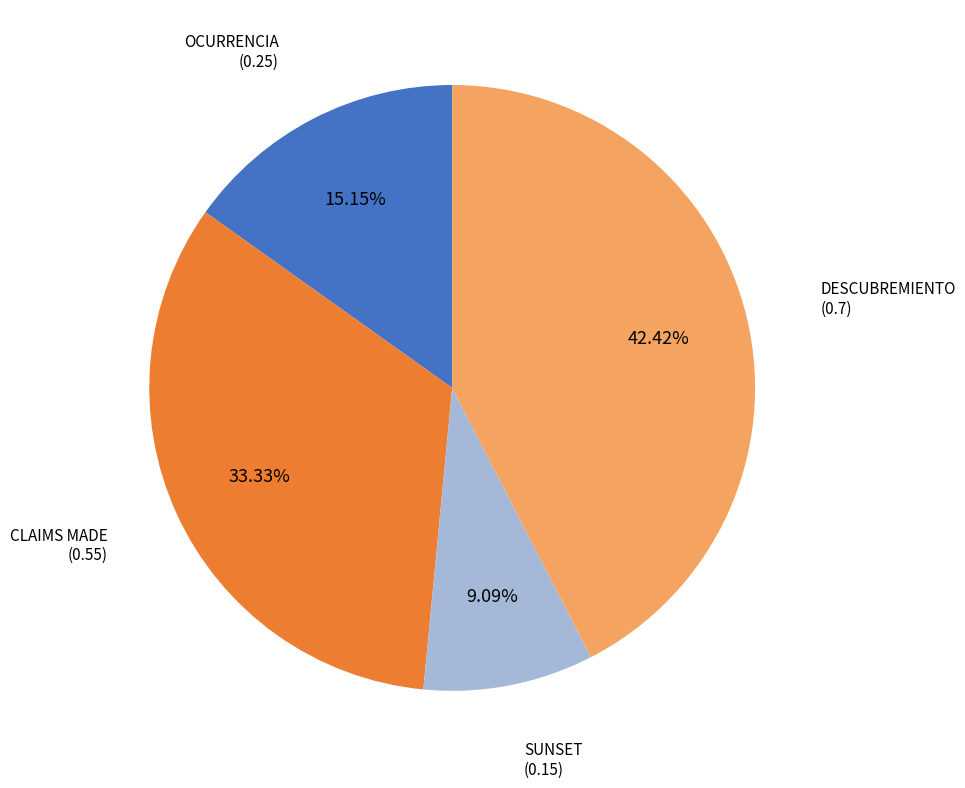

Is there a majority slice in this chart?

No